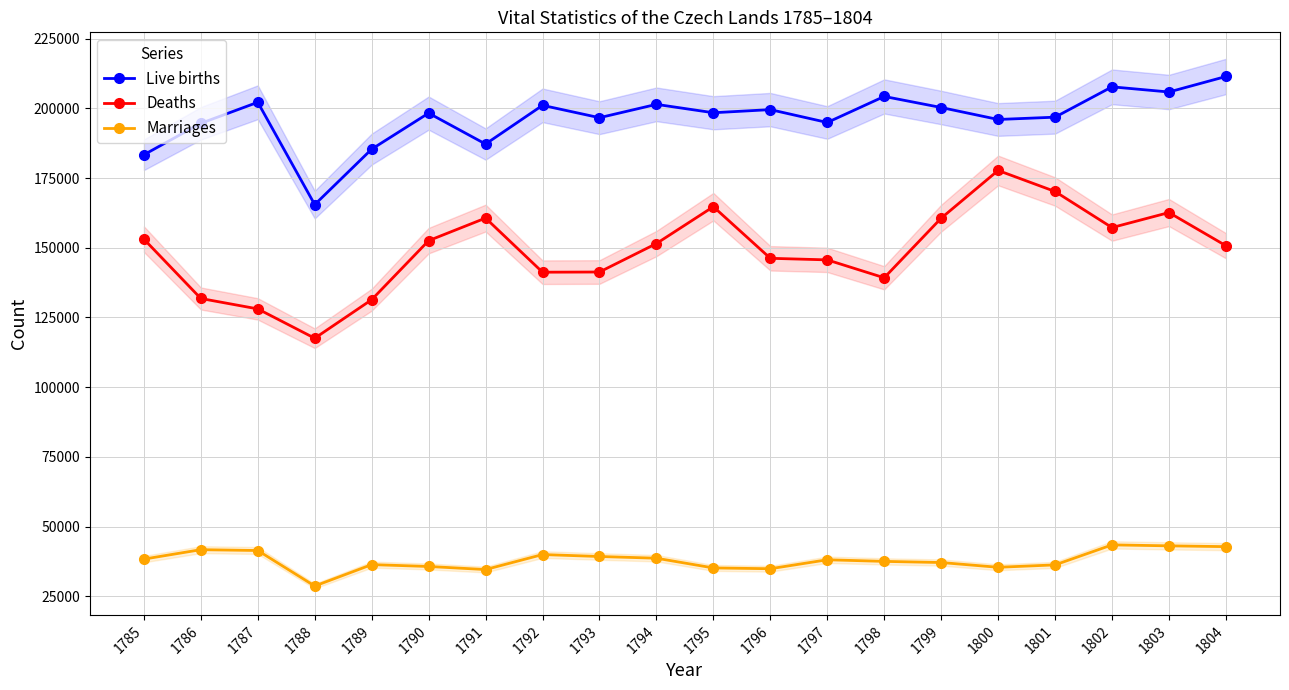

True or false: Live births and Marriages intersect in this chart.

False